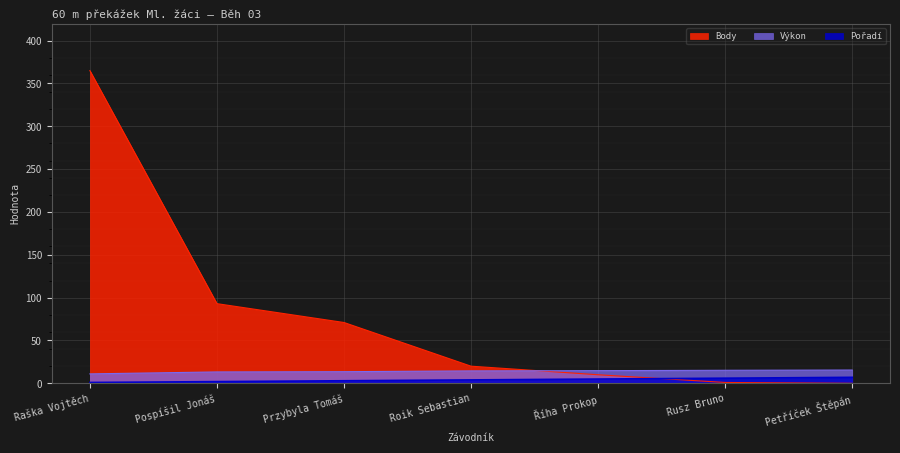

Which series has the largest range (max minus min)?

Body